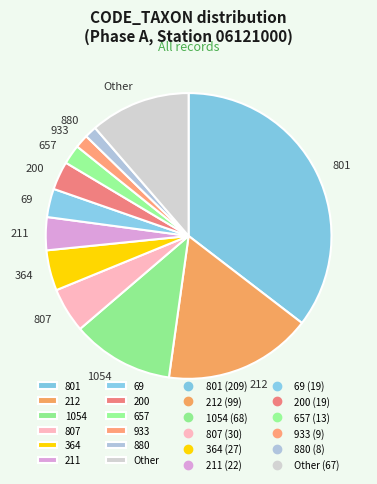

Is there a majority slice in this chart?

No